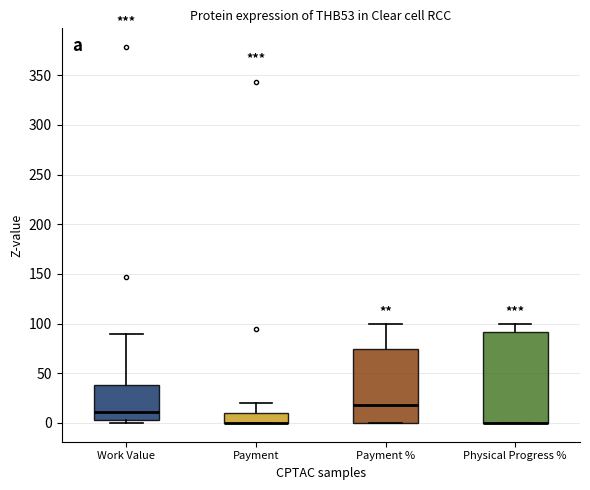

Reading left to right, transcribe this box plot: for each box, give where its median line is, the range the box spans, and where its two whiskers end, as read against the y-axis. The values are not printed on the chart, so give them approximately, as read against the axis.

Work Value: median 10, box 5 to 40, whiskers 0 to 90
Payment: median 0 (drawn on the box's lower edge), box 0 to 10, whiskers 0 to 20
Payment %: median 20, box 0 to 75, whiskers 0 to 100
Physical Progress %: median 0 (drawn on the box's lower edge), box 0 to 90, whiskers 0 to 100